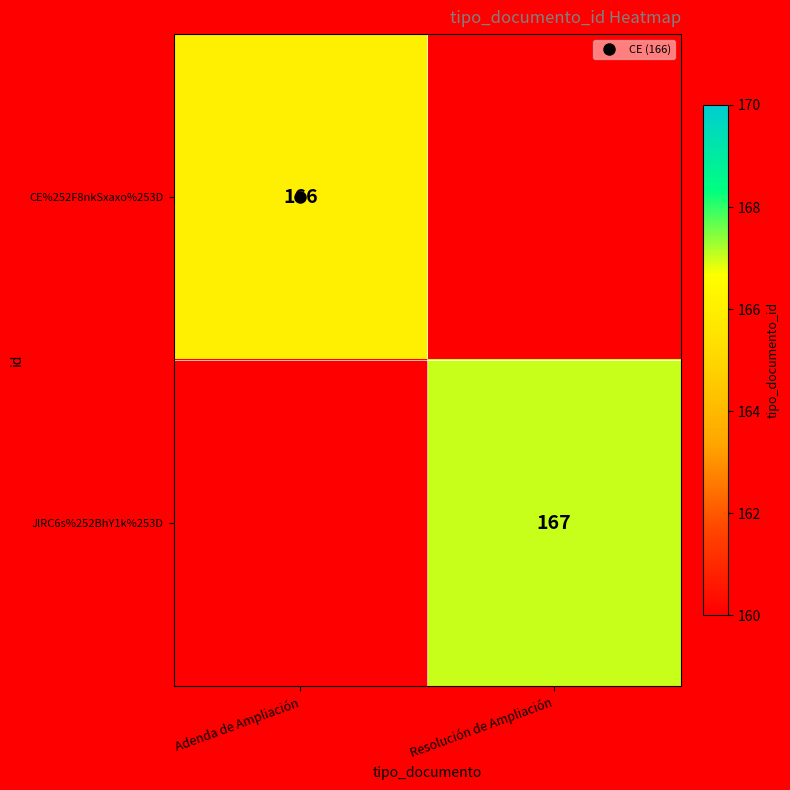

How many positive values does the JlRC6s%252BhY1k%253D series have?

1